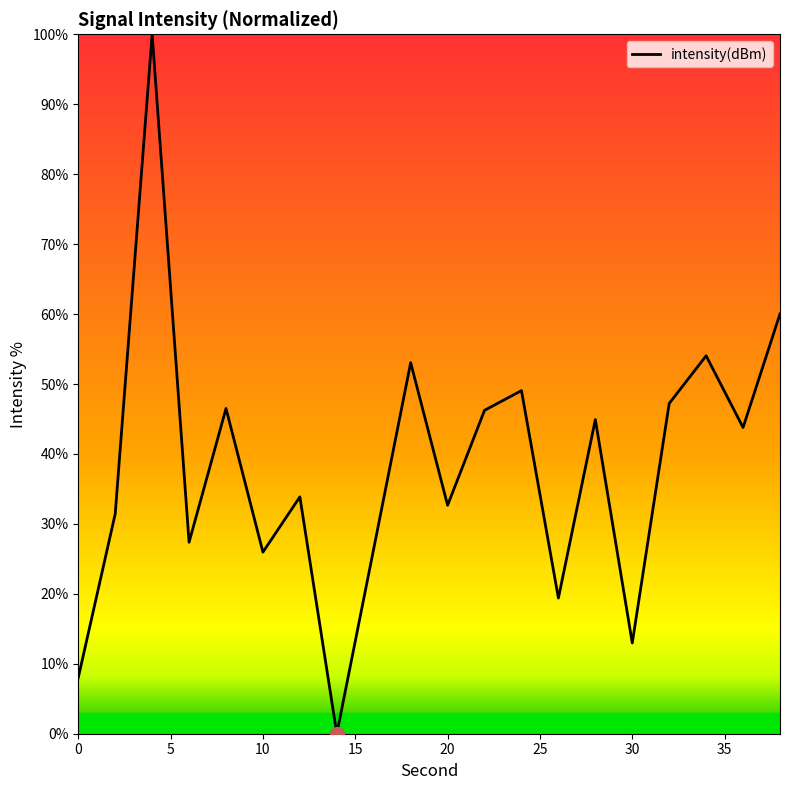

How many values exceed 43?

10